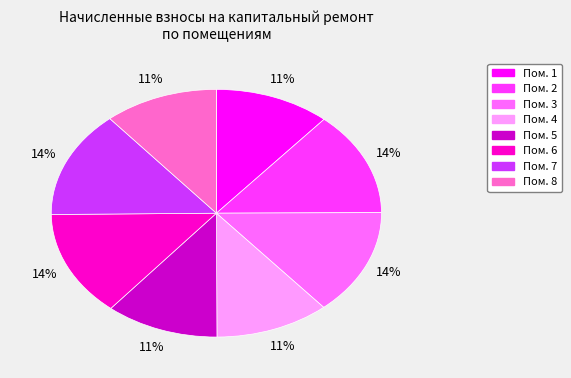

Is there a majority slice in this chart?

No